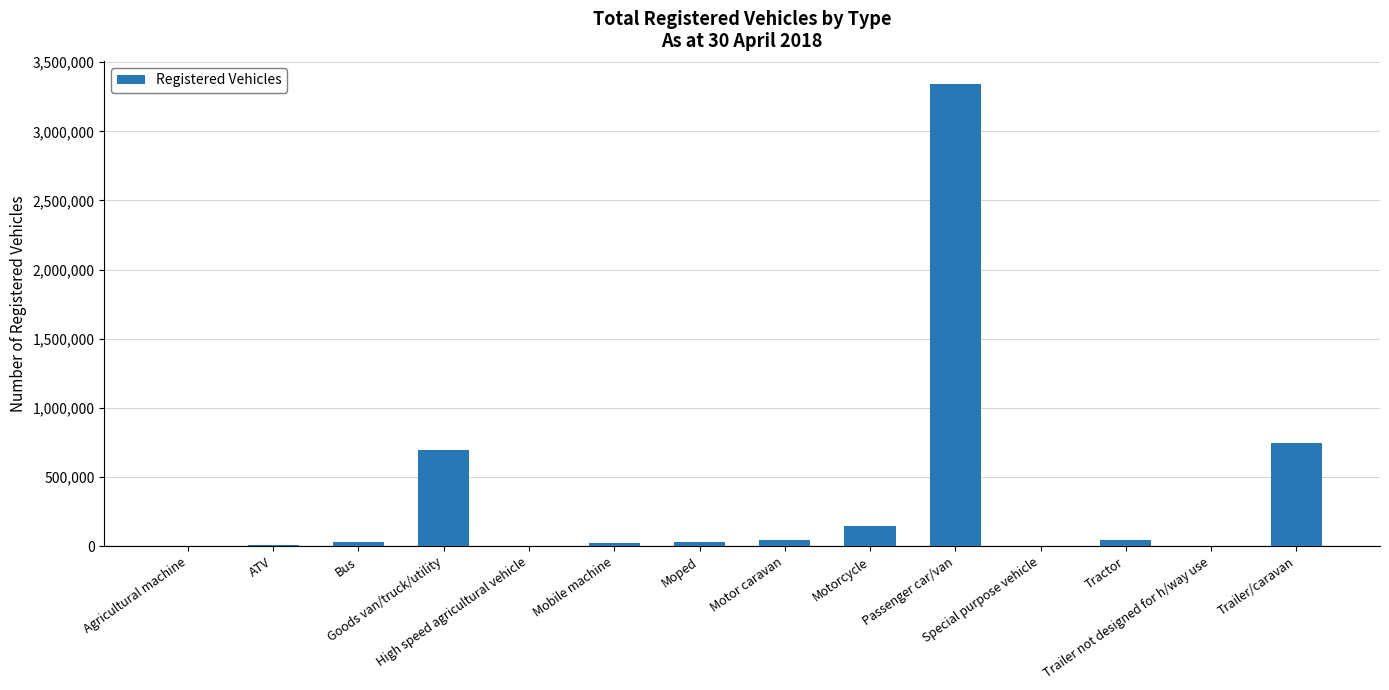

Count the number of categories in the chart.

14